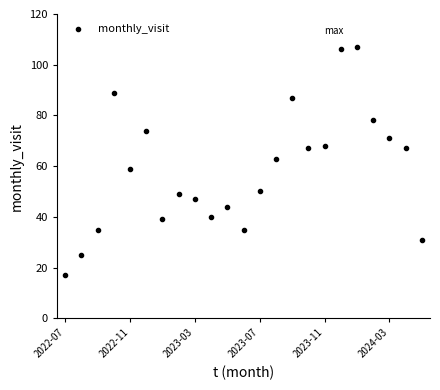

Count the number of points in this scatter plot.

23